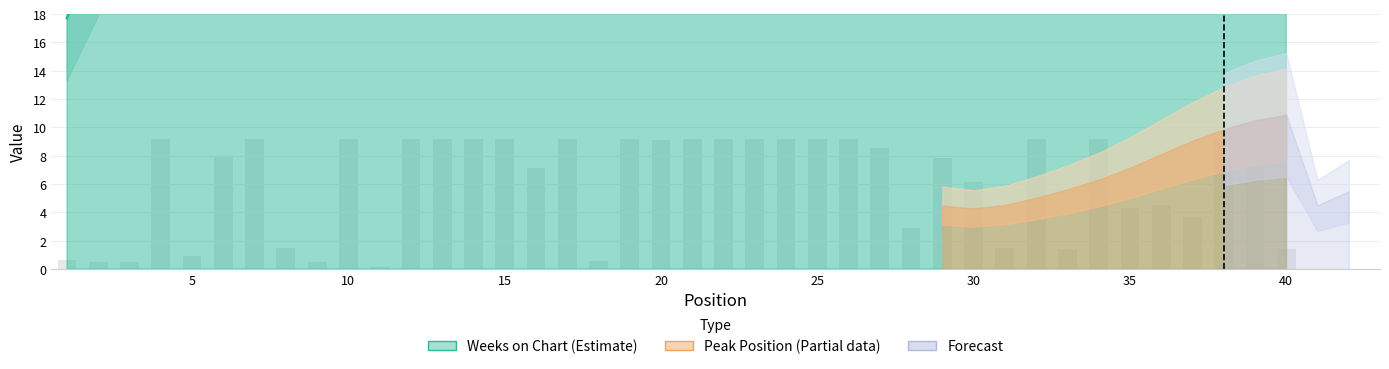

The value at 2 is 0.5. True or false?

True